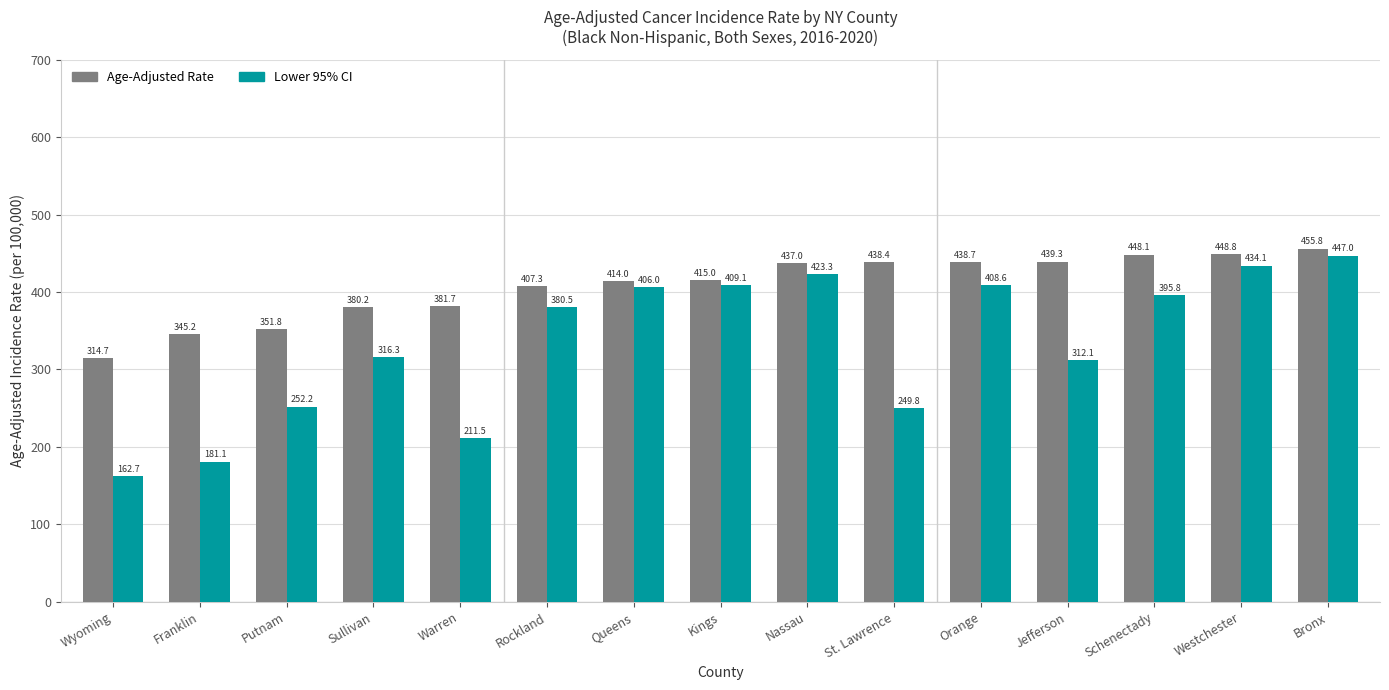

Count the number of data series in this chart.

2